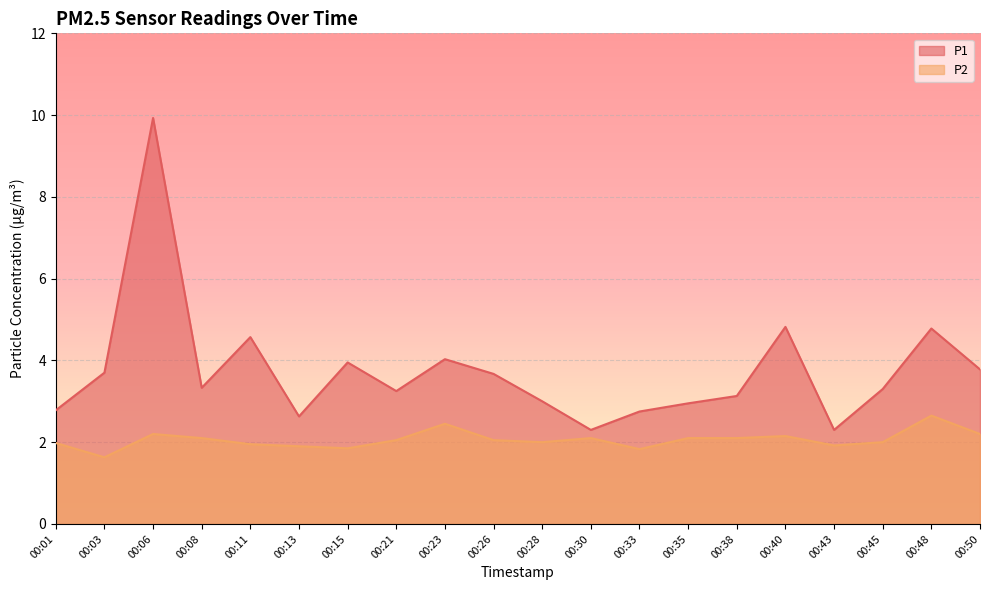

Rank the series at 00:26 from highest to lowest value.

P1, P2